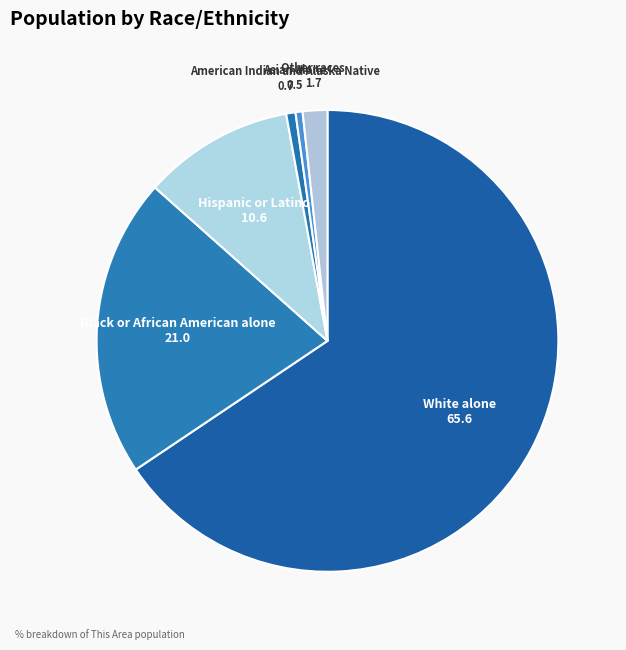

Is it true that Hispanic or Latino is 11% of the pie?

True